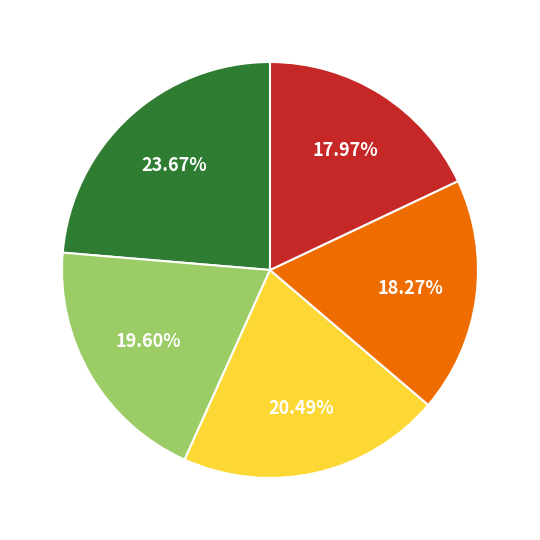

How many slices are in this pie chart?

5